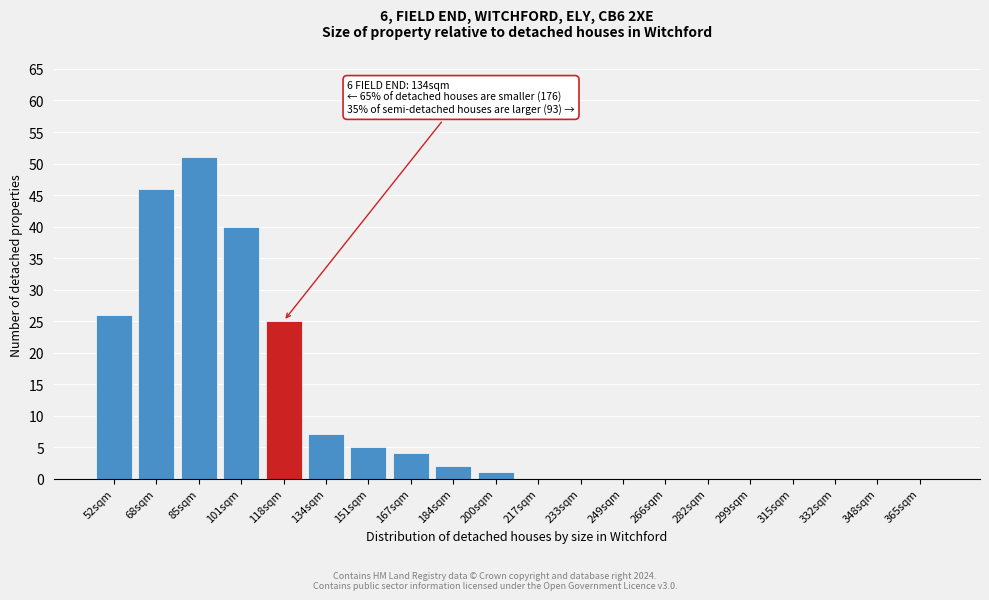

Reading left to right, extract all data points from this chart.

52sqm=26	68sqm=46	85sqm=51	101sqm=40	118sqm=25	134sqm=7	151sqm=5	167sqm=4	184sqm=2	200sqm=1	217sqm=0	233sqm=0	249sqm=0	266sqm=0	282sqm=0	299sqm=0	315sqm=0	332sqm=0	348sqm=0	365sqm=0